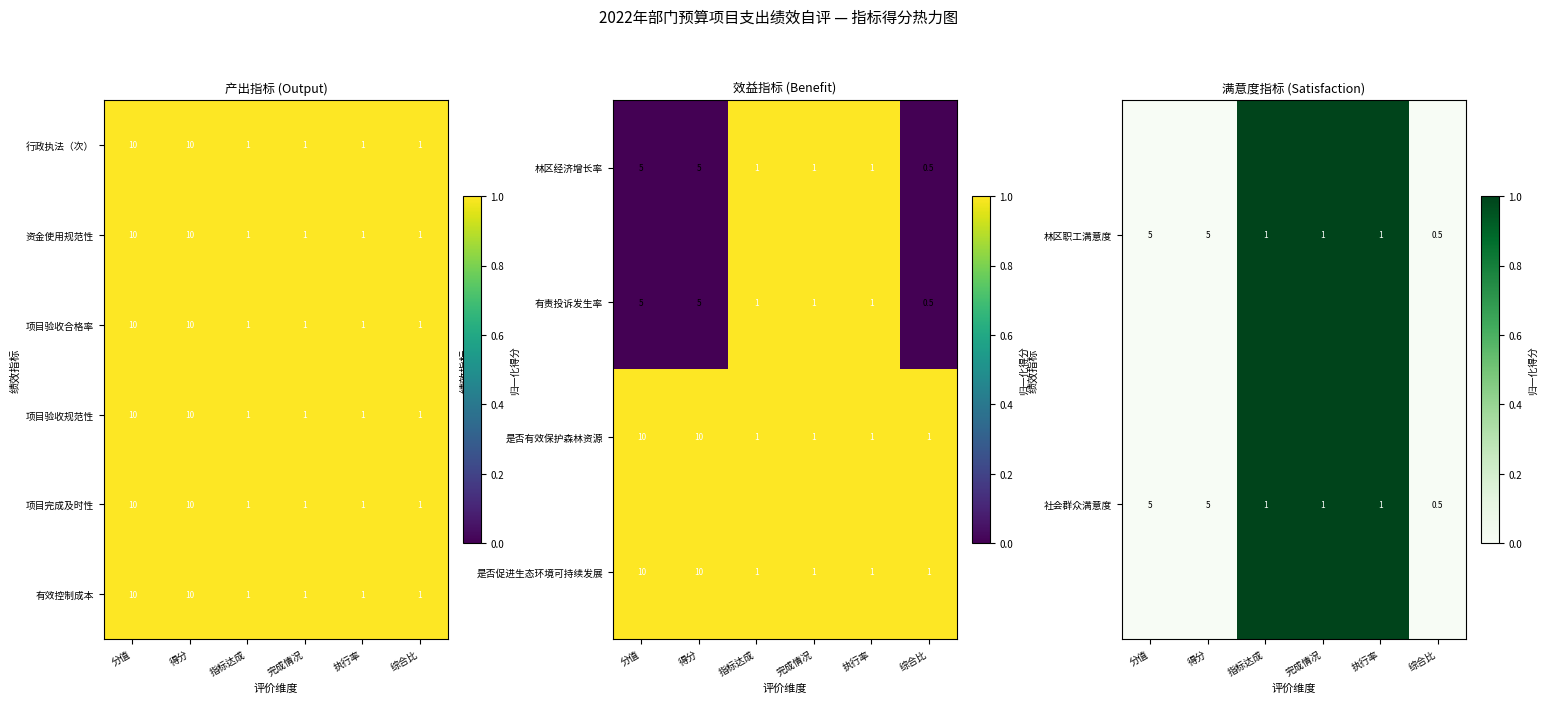

Is it true that 项目验收合格率 equals 10 at 得分?

True